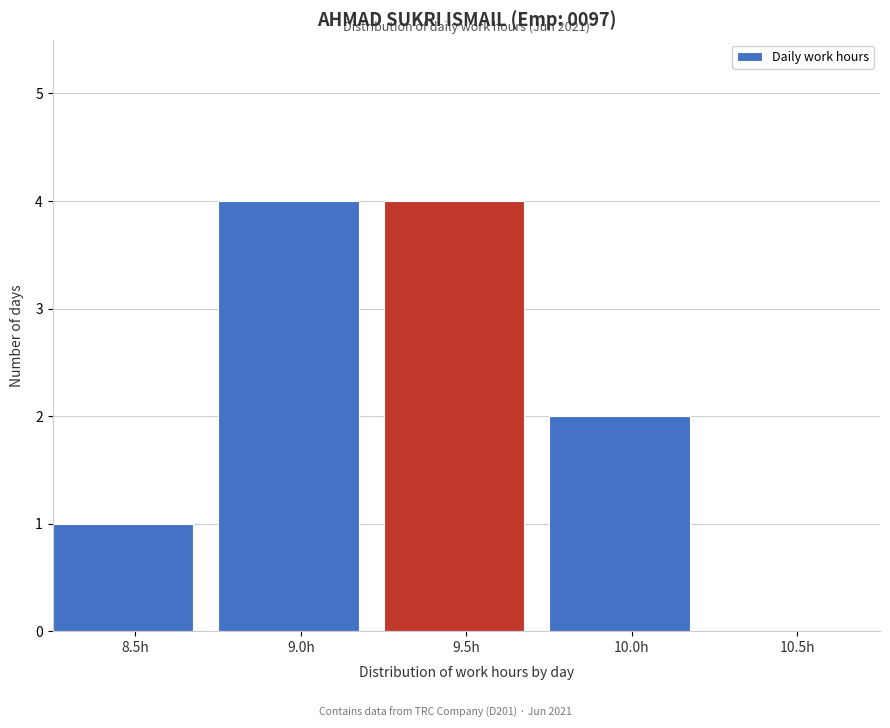

Reading left to right, list all the values displayed in this chart.

8.5h=1	9.0h=4	9.5h=4	10.0h=2	10.5h=0